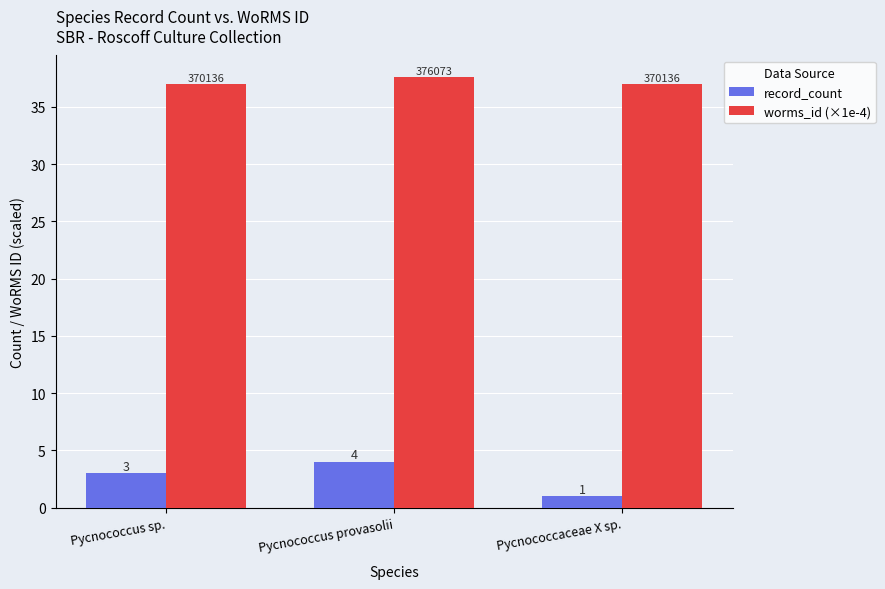

What is the sum of the record_count values at Pycnococcus provasolii and Pycnococcus sp.?

7.0